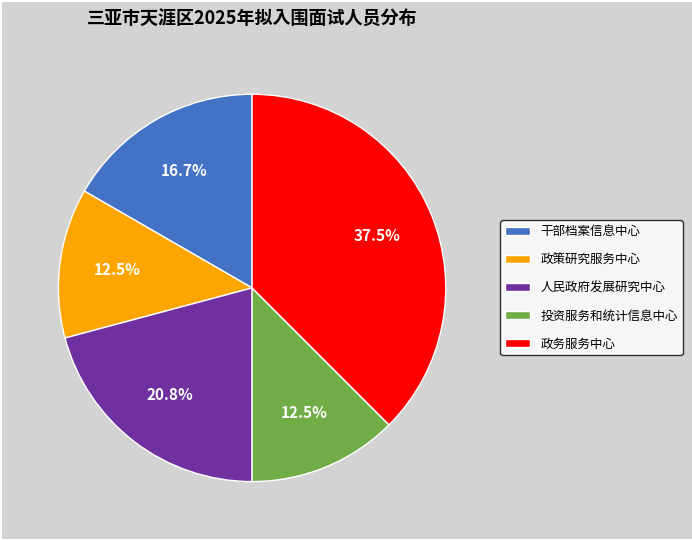

How many segments does this pie chart have?

5